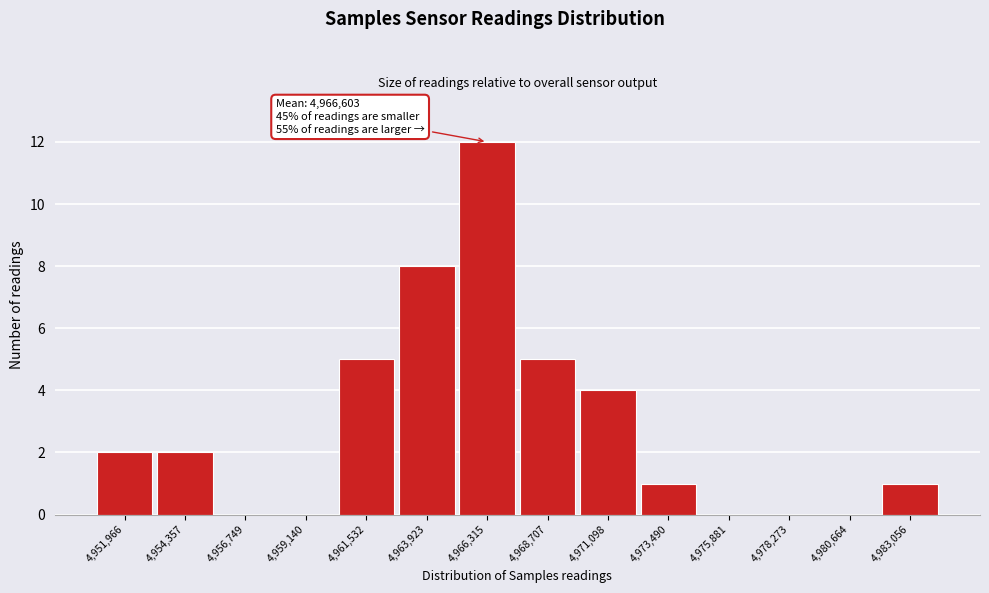

Reading left to right, transcribe all the data shown in this chart.

4,951,966=2	4,954,357=2	4,956,749=0	4,959,140=0	4,961,532=5	4,963,923=8	4,966,315=12	4,968,707=5	4,971,098=4	4,973,490=1	4,975,881=0	4,978,273=0	4,980,664=0	4,983,056=1